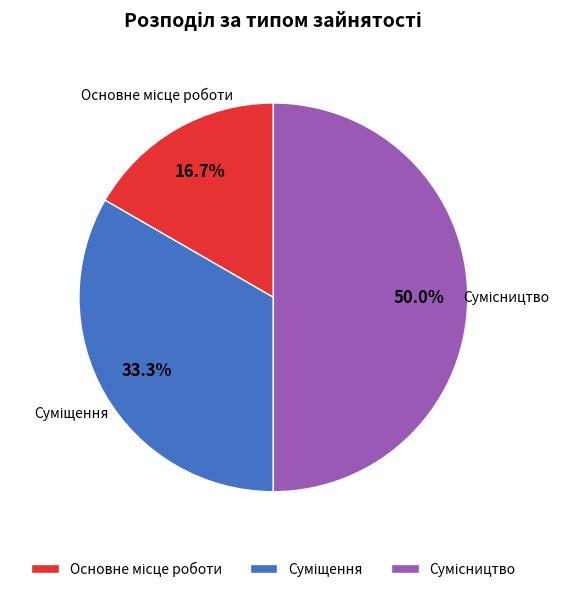

Is there a majority slice in this chart?

No